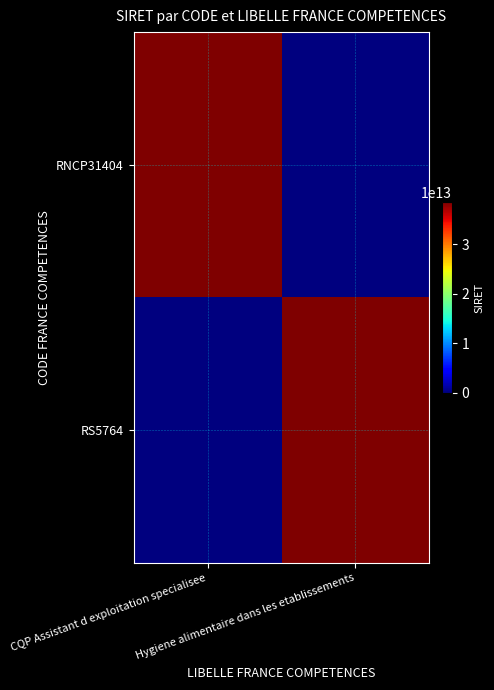

Reading right to left, transcribe all the data shown in this chart.

RNCP31404: Hygiene alimentaire dans les etablissements=0	CQP Assistant d exploitation specialisee=38417038700045
RS5764: Hygiene alimentaire dans les etablissements=38417038700045	CQP Assistant d exploitation specialisee=0